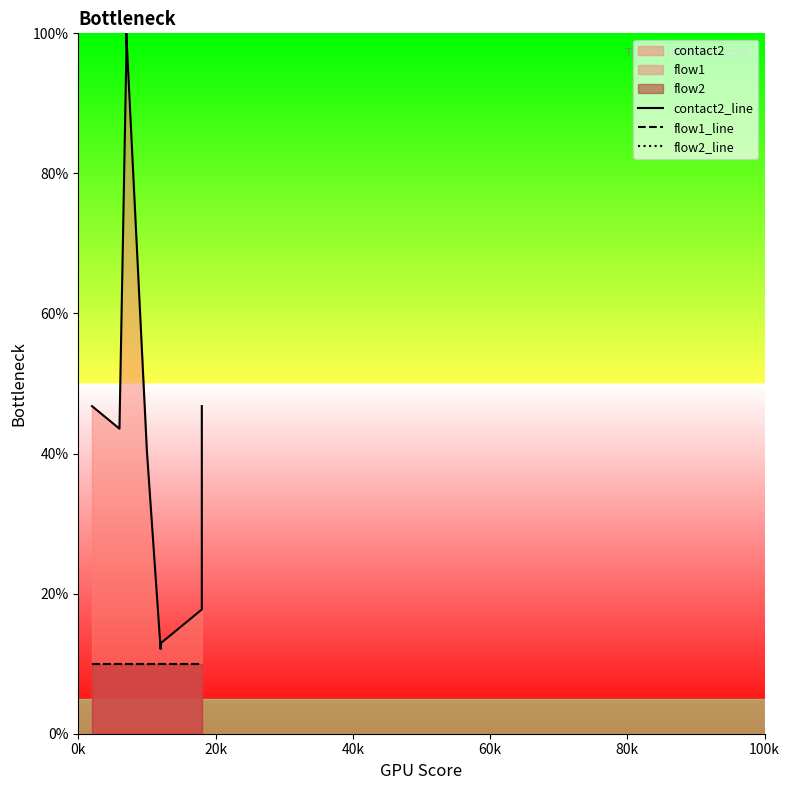

Reading right to left, transcribe all the data shown in this chart.

contact2_line: 46.8	17.7	16.9	16.1	15.3	14.5	13.7	12.9	12.1	40.3	100.0	96.8	43.5	45.2	46.8
flow1_line: 10.0	10.0	10.0	10.0	10.0	10.0	10.0	10.0	10.0	10.0	10.0	10.0	10.0	10.0	10.0
flow2_line: 10.0	10.0	10.0	10.0	10.0	10.0	10.0	10.0	10.0	10.0	10.0	10.0	10.0	10.0	10.0